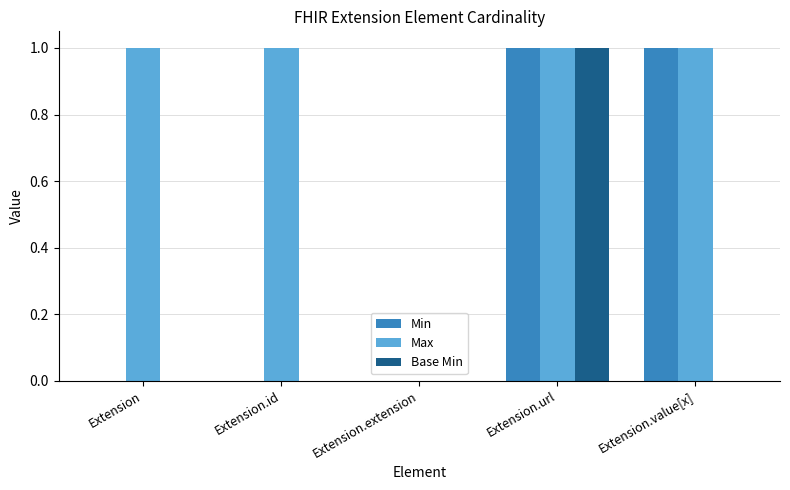

At which label does Base Min reach its peak?

Extension.url